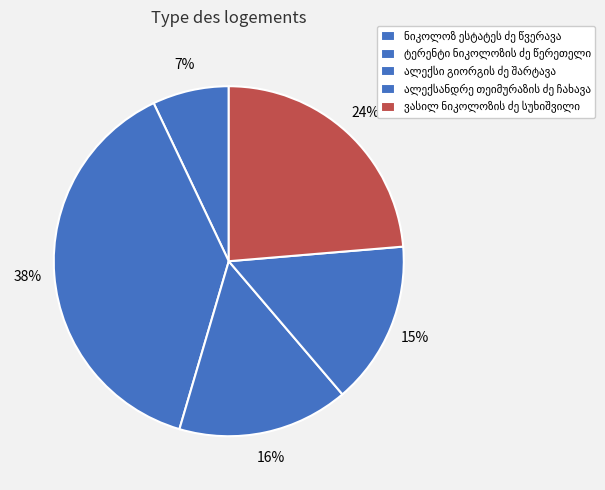

Count the number of slices in the pie.

5